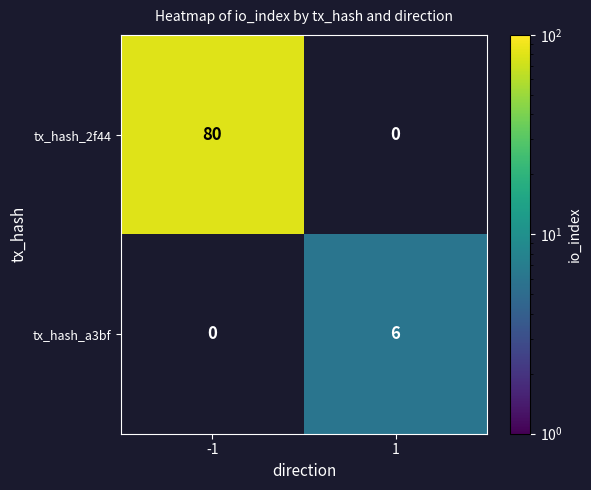

What is the difference between the maximum and minimum values in the tx_hash_2f44 series?

80